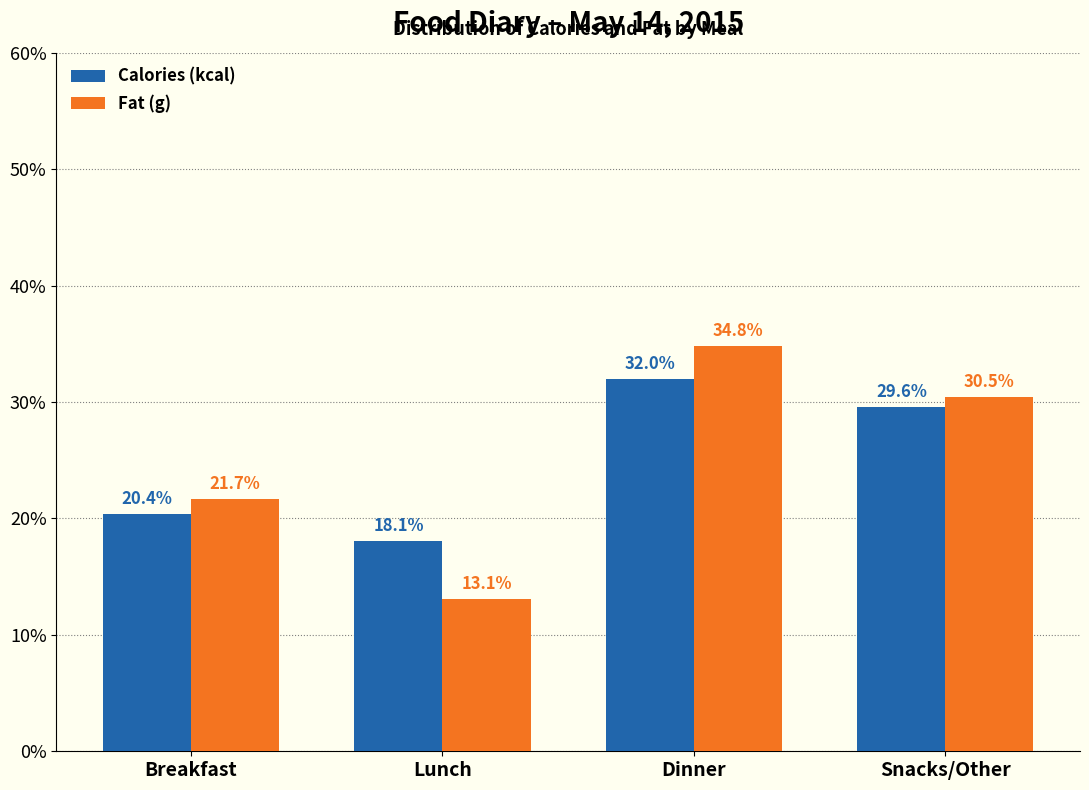

Reading left to right, list all the values displayed in this chart.

Calories (kcal): 20.4	18.1	32.0	29.6
Fat (g): 21.7	13.1	34.8	30.5